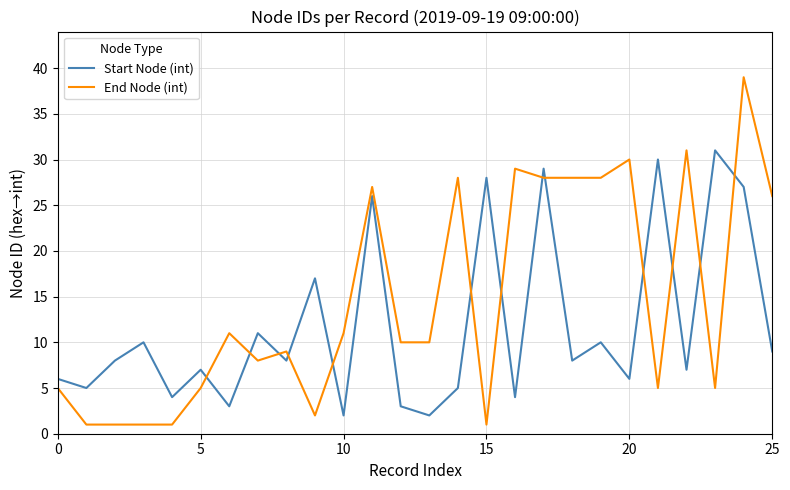

Which series has the largest total across all categories?

End Node (int)